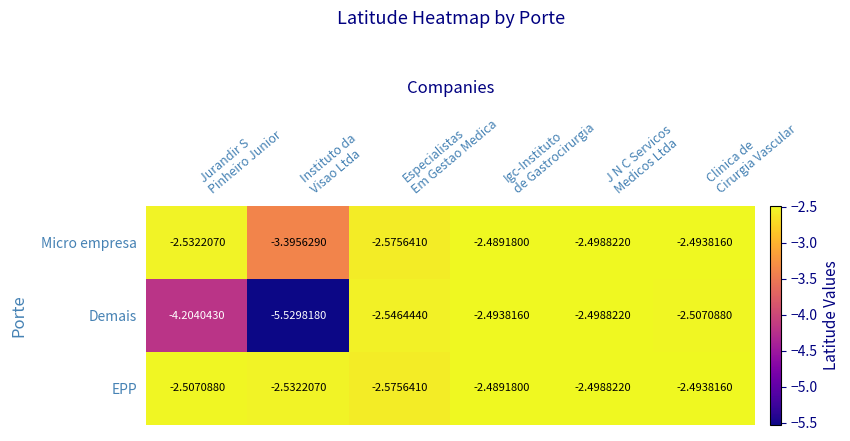

Which series has the widest spread of values?

Demais